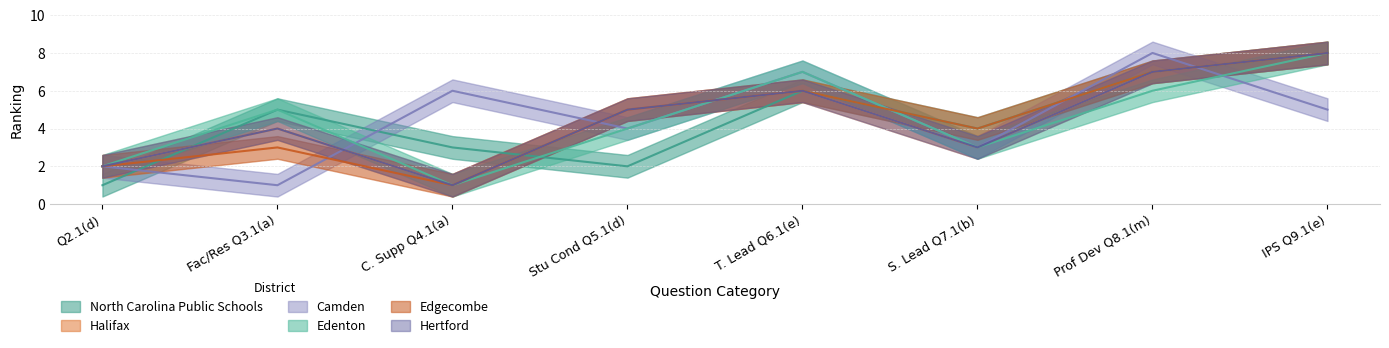

Reading right to left, what are all the values shown in this chart?

North Carolina Public Schools: 8	7	4	6	2	3	5	1
Halifax: 8	7	3	6	5	1	4	2
Camden: 5	8	3	7	4	6	1	2
Edenton: 8	6	3	7	4	1	5	2
Edgecombe: 8	7	4	6	5	1	3	2
Hertford: 8	7	3	6	5	1	4	2